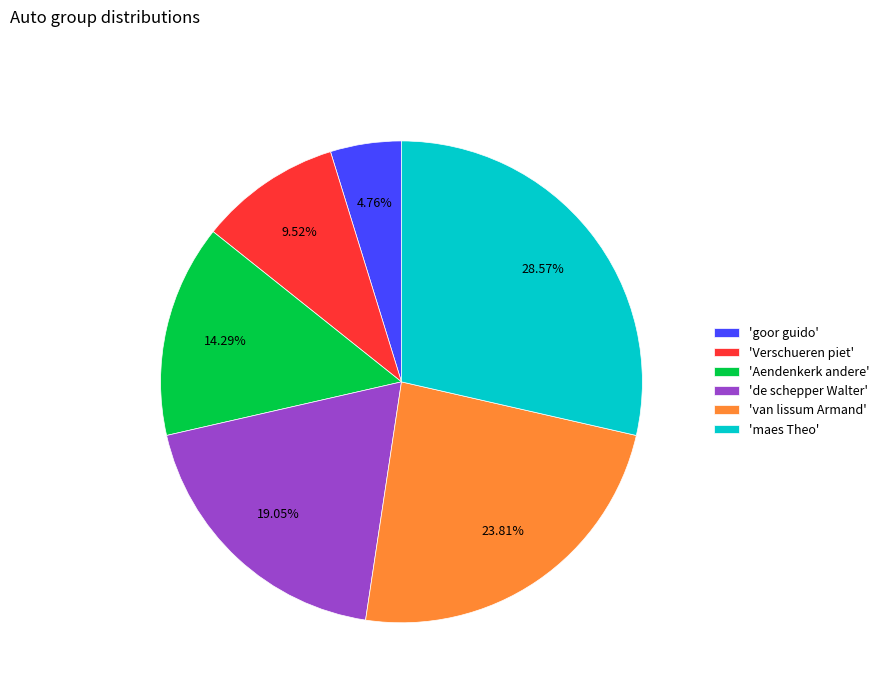

To the nearest percent, what is the difference between the largest and smallest slice percentages?

24%